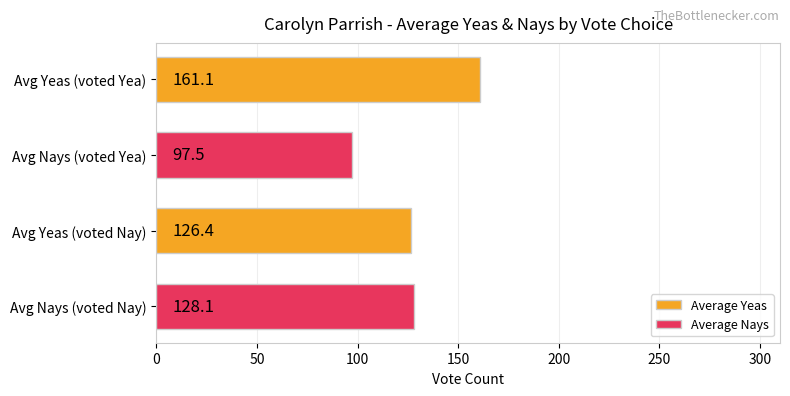

Is it true that Average Nays equals 97.5 at Avg Yeas (voted Yea)?

True